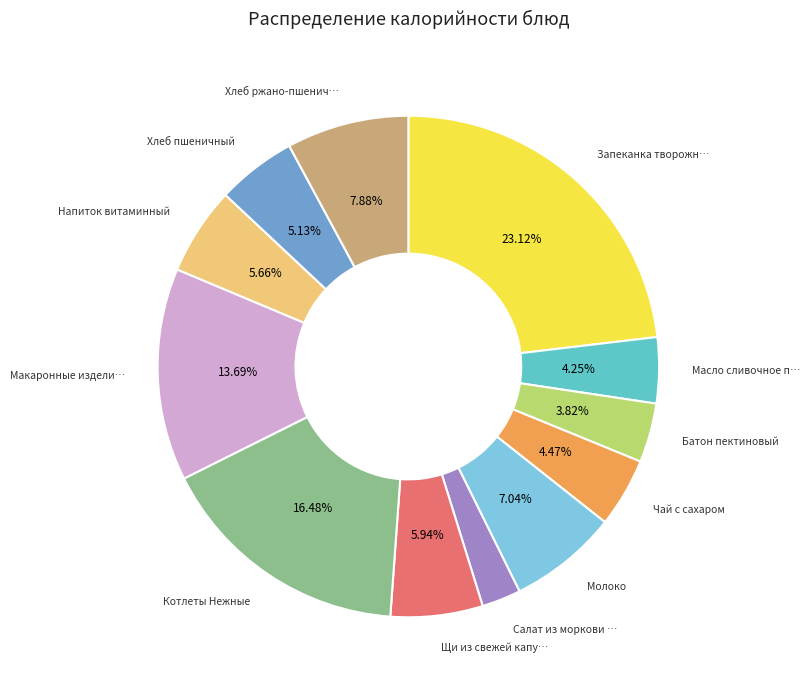

Does any single category account for the majority?

No